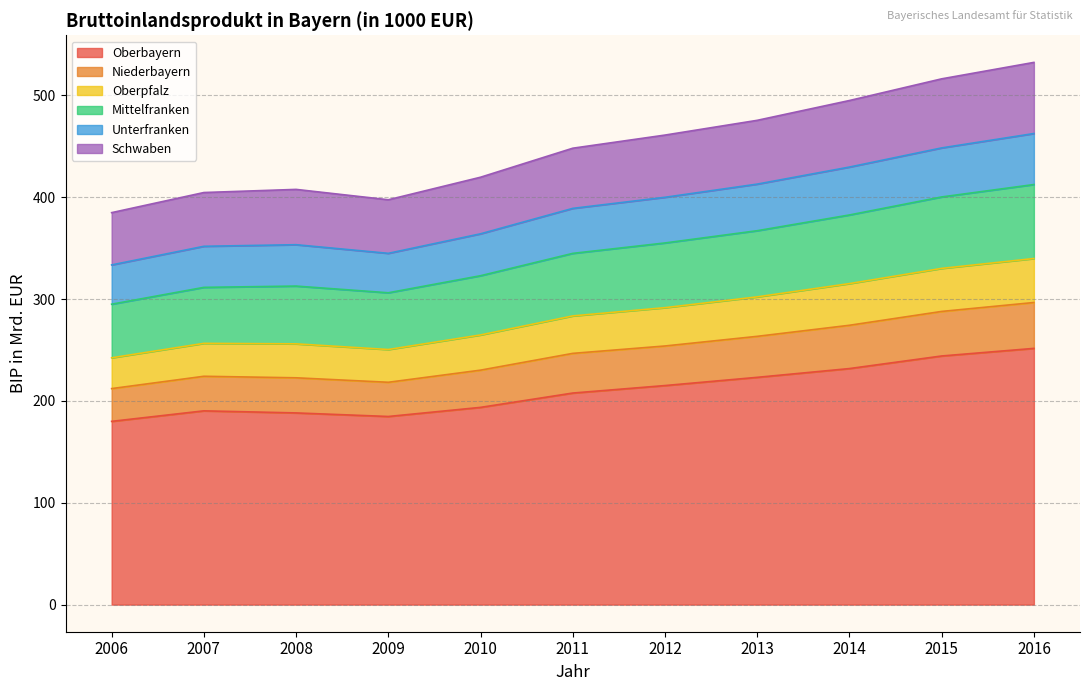

What is the total value across all series at 2013?

475.5